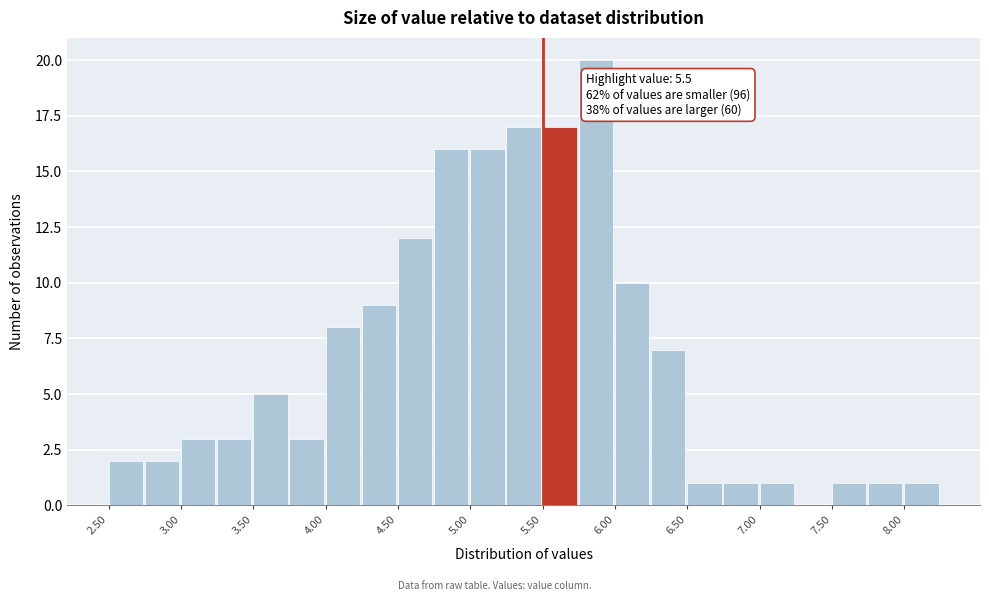

Over which range of the x-axis is the bar tallest?

5.75 to 6.00